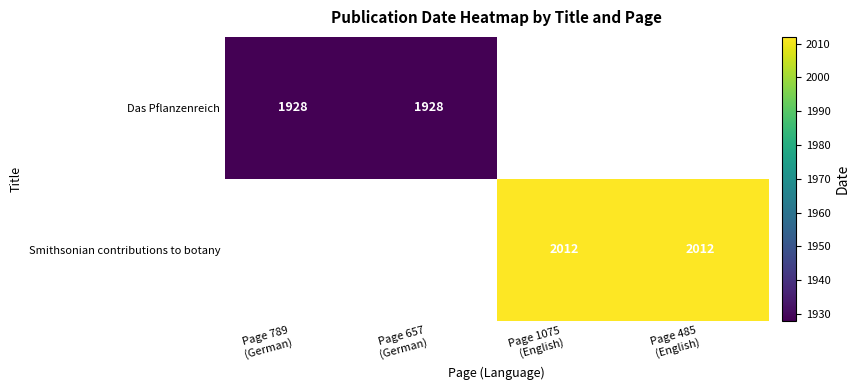

Which has a higher value, Page 657
(German) or Page 1075
(English)?

Page 1075
(English)